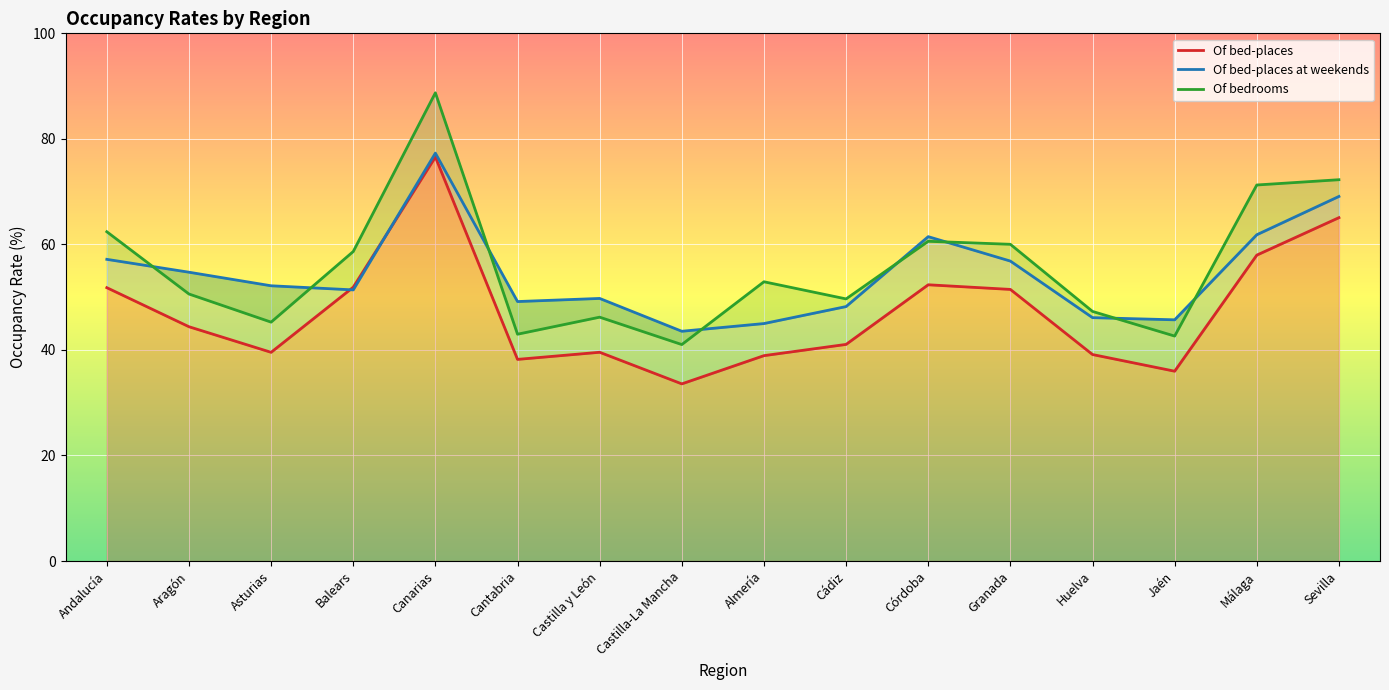

What is the sum of the Of bedrooms values at Granada and Cantabria?

103.0